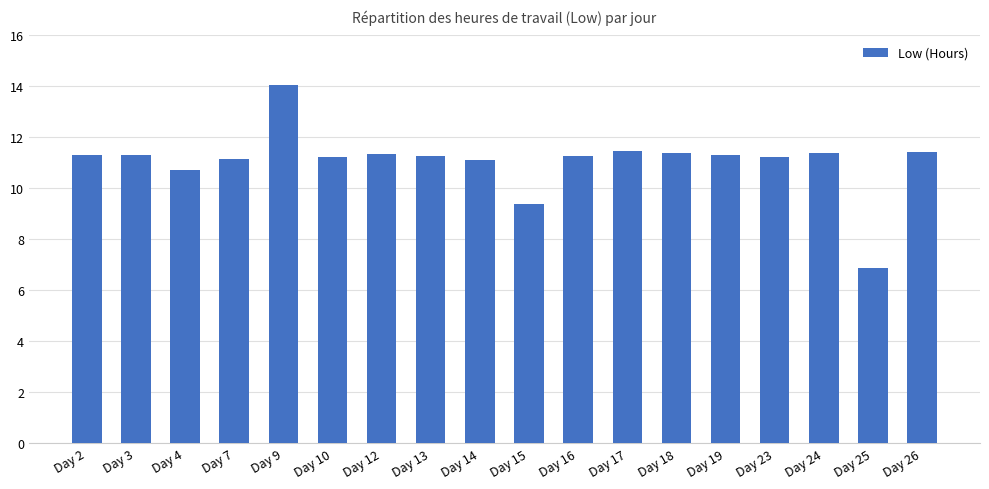

Which category has the lowest value across all series?

Day 25